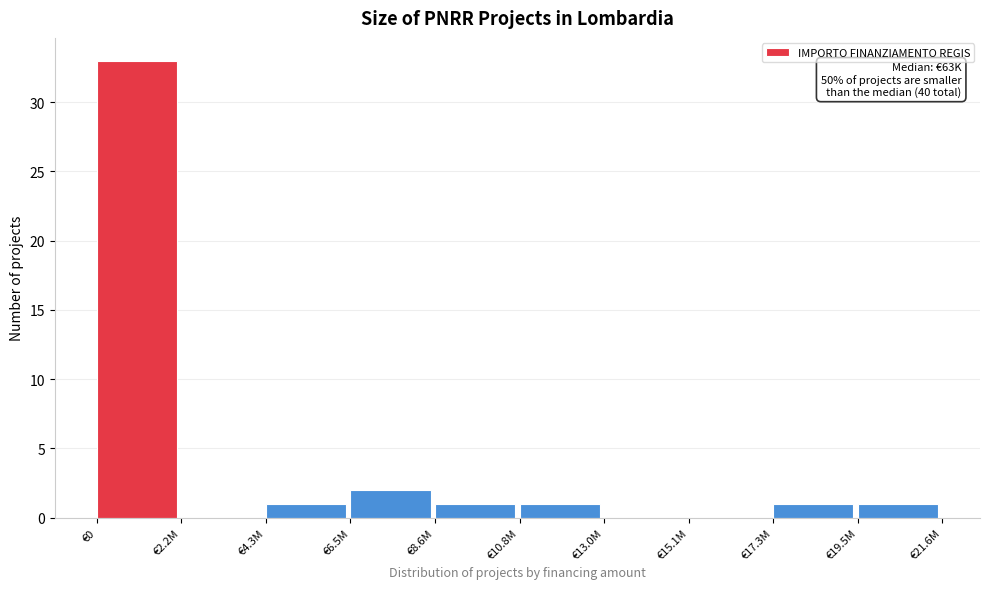

Reading left to right, list all the values displayed in this chart.

€0=33	€2.2M=0	€4.3M=1	€6.5M=2	€8.6M=1	€10.8M=1	€13.0M=0	€15.1M=0	€17.3M=1	€19.5M=1